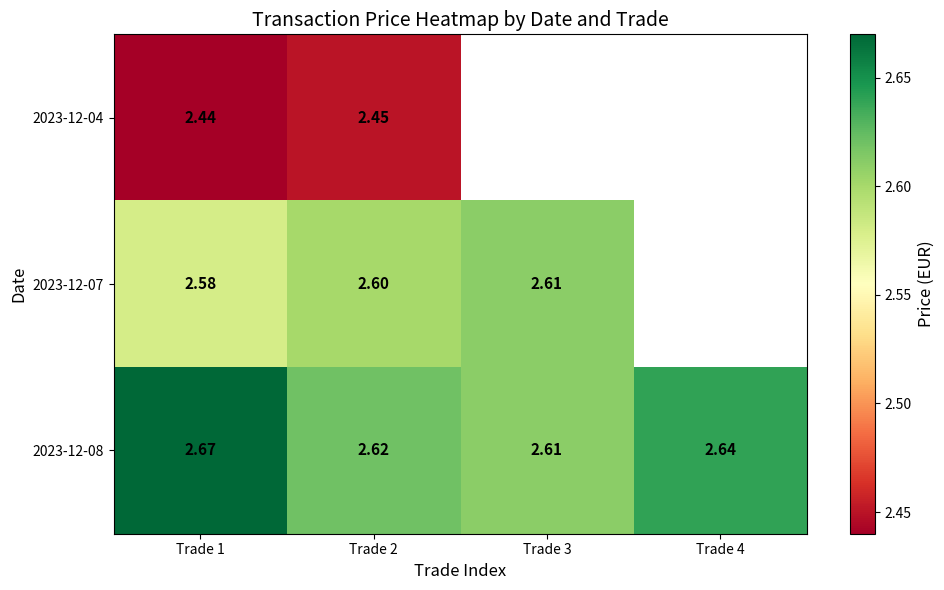

The 2023-12-07 series shows 2.6 at Trade 2. True or false?

True